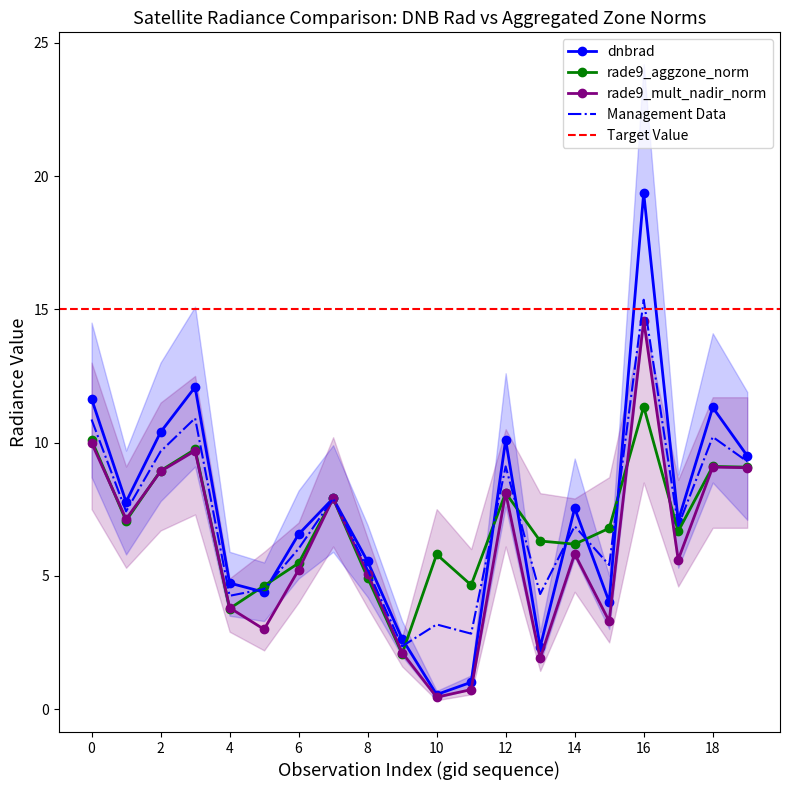

Rank the series by their maximum value, from lowest to highest.

rade9_aggzone_norm, rade9_mult_nadir_norm, dnbrad